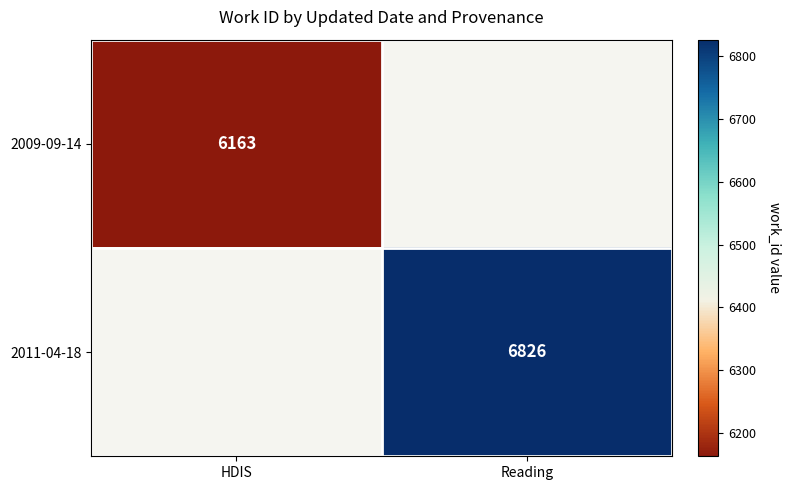

Count the number of categories in the chart.

2